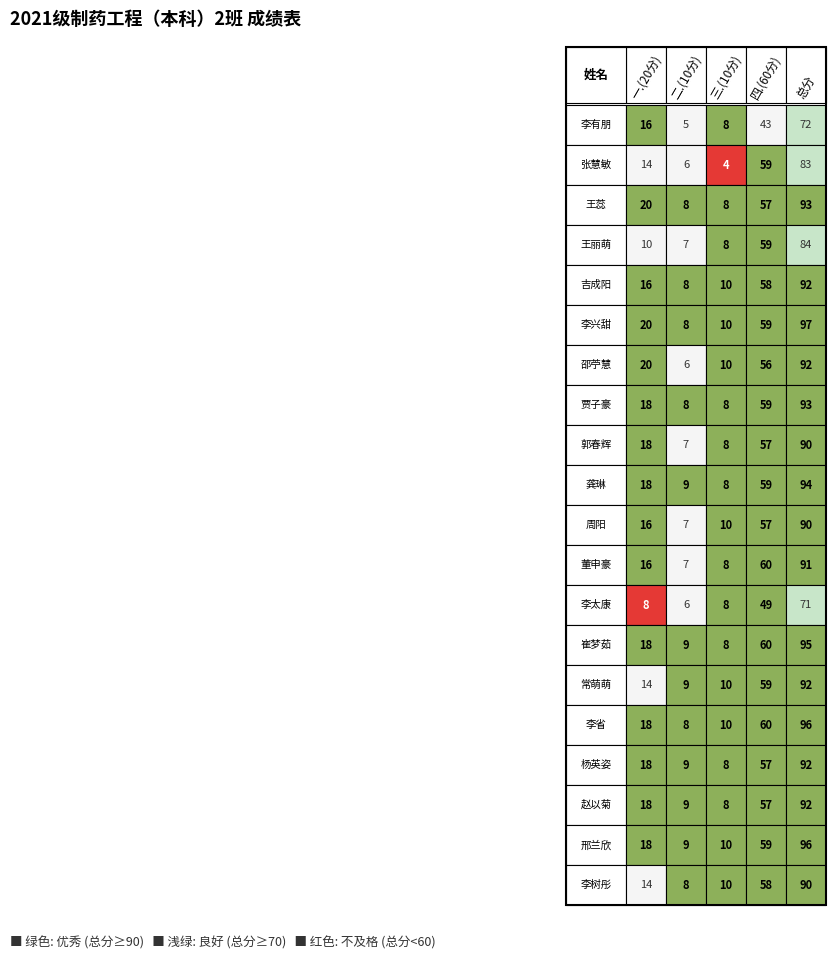

At which label is 四.(60分) closest to 51?

李太康